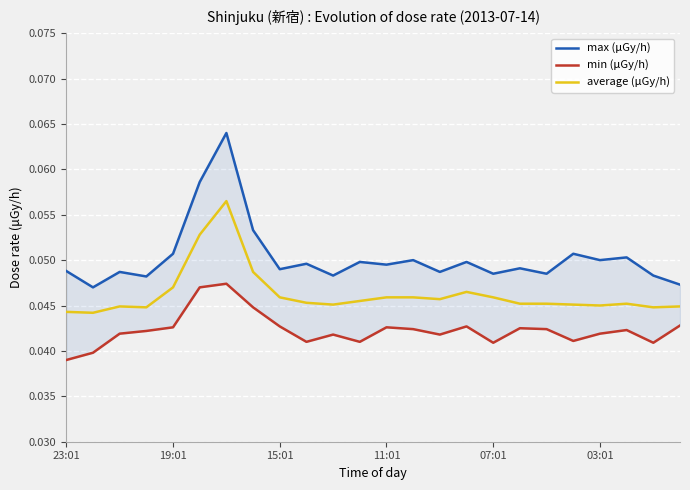

True or false: average (μGy/h) has a value of 0.1 at 15:01.

False